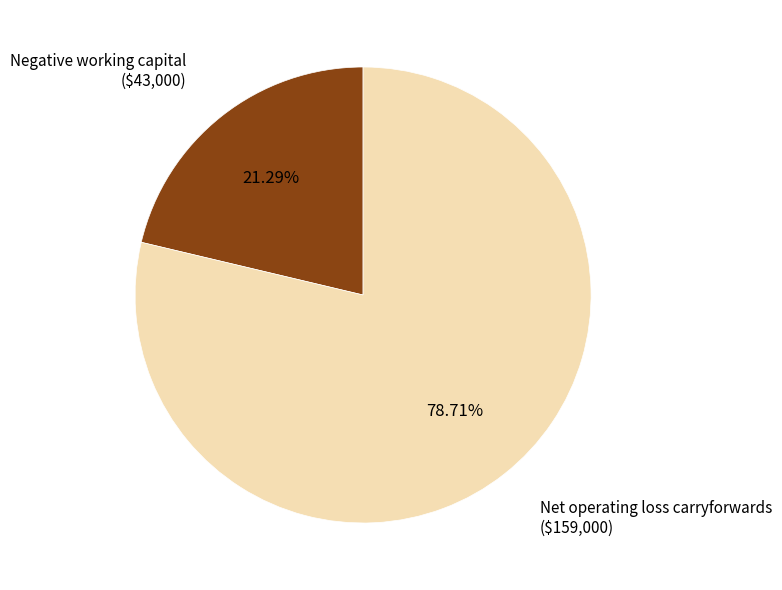

Is there a majority slice in this chart?

Yes